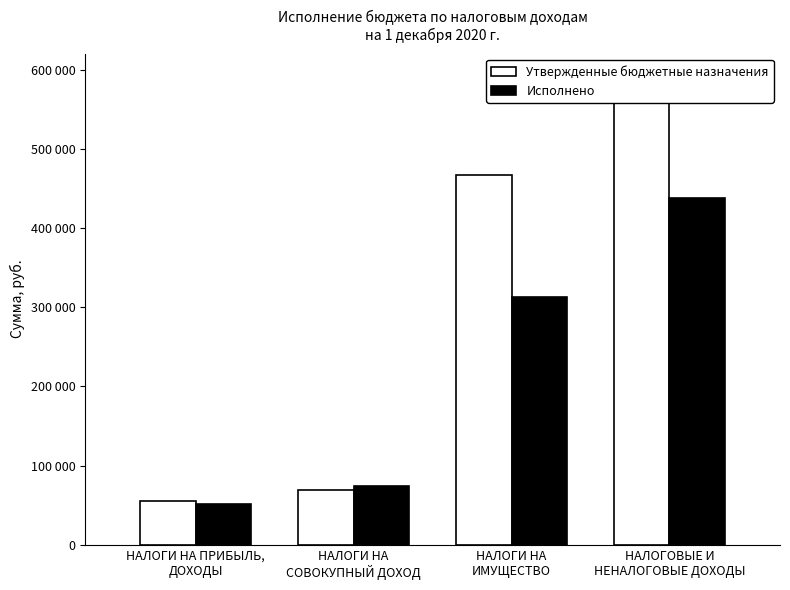

Between НАЛОГИ НА
СОВОКУПНЫЙ ДОХОД and НАЛОГИ НА
ИМУЩЕСТВО, which series saw the biggest shift?

Утвержденные бюджетные назначения